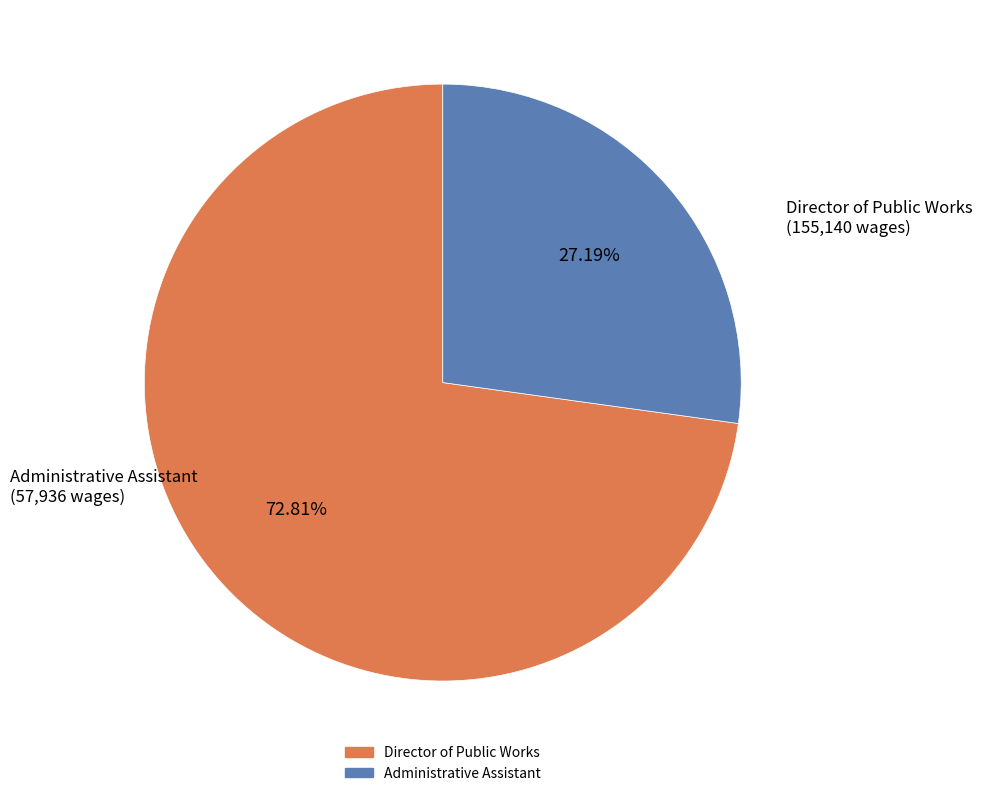

What is the ratio of the value at Director of Public Works to the value at Administrative Assistant?

2.7